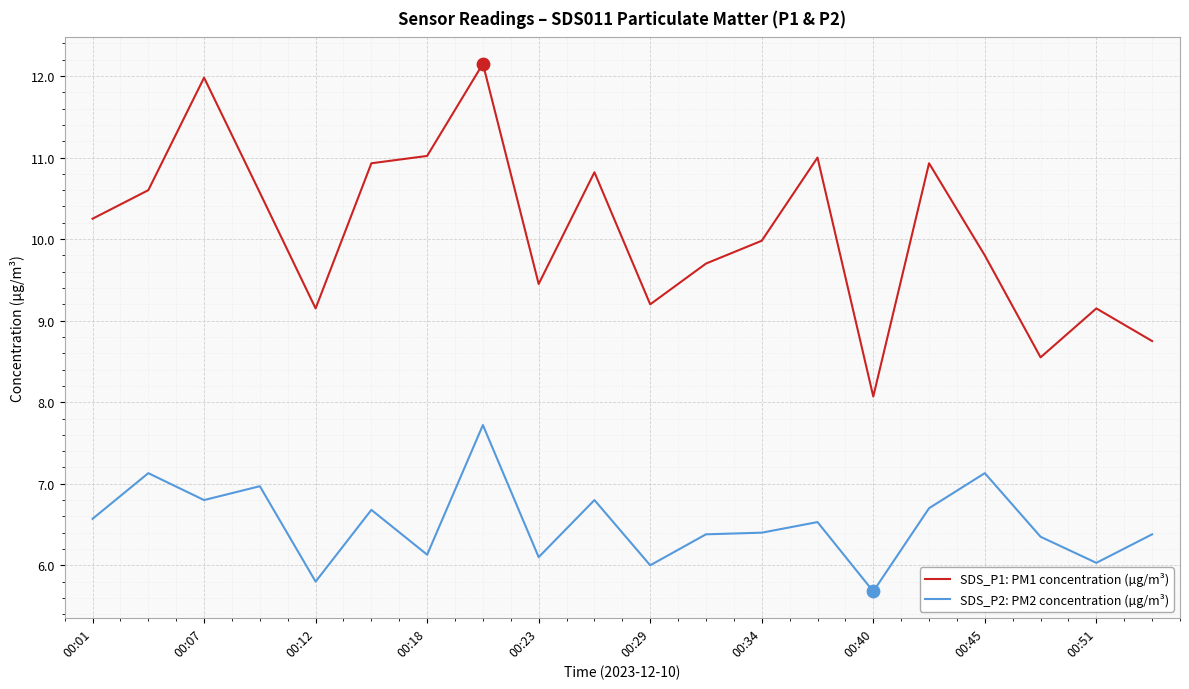

At how many categories does at least one series exceed 7?

20